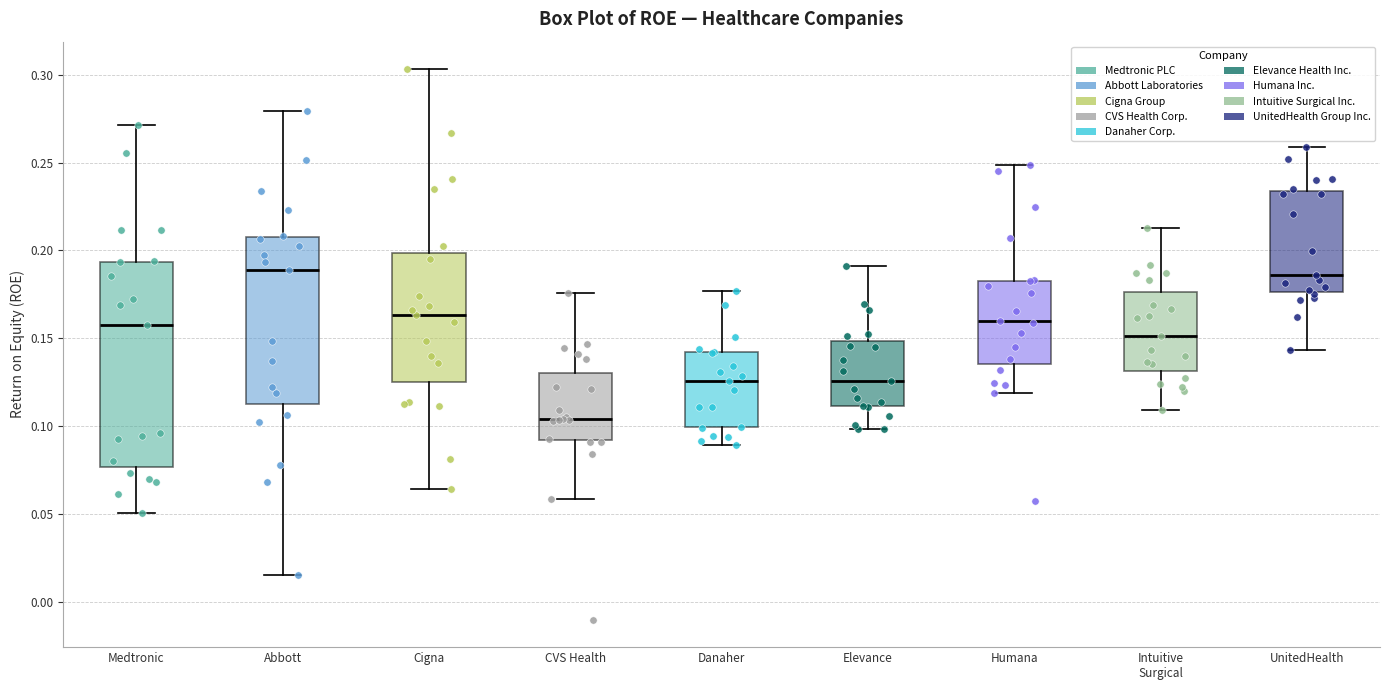

Reading left to right, read every box against the y-axis: the position of its median line, the range the box covers, and the ends of its whiskers. The values are not printed on the chart, so give them approximately, as read against the axis.

Medtronic: median 0.160, box 0.075 to 0.195, whiskers 0.050 to 0.270
Abbott: median 0.190, box 0.110 to 0.210, whiskers 0.015 to 0.280
Cigna: median 0.165, box 0.125 to 0.200, whiskers 0.065 to 0.305
CVS Health: median 0.105, box 0.090 to 0.130, whiskers 0.060 to 0.175
Danaher: median 0.125, box 0.100 to 0.140, whiskers 0.090 to 0.175
Elevance: median 0.125, box 0.110 to 0.150, whiskers 0.100 to 0.190
Humana: median 0.160, box 0.135 to 0.185, whiskers 0.120 to 0.250
Intuitive Surgical: median 0.150, box 0.130 to 0.175, whiskers 0.110 to 0.215
UnitedHealth: median 0.185, box 0.175 to 0.235, whiskers 0.145 to 0.260